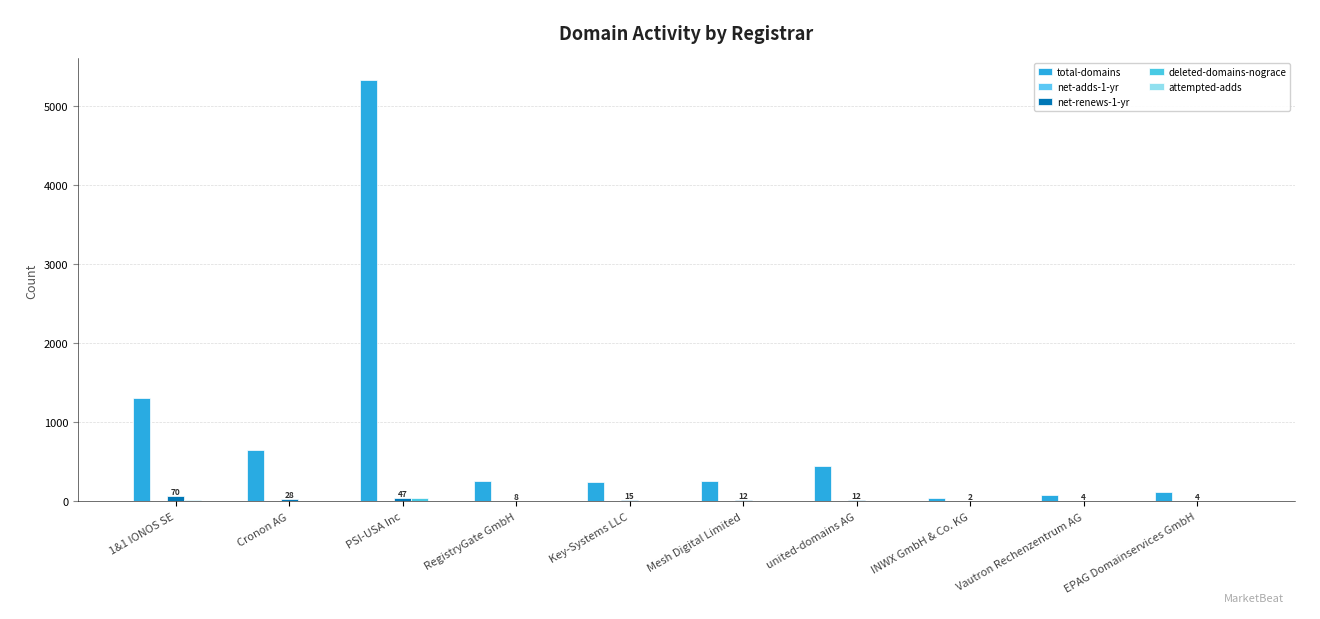

Count the number of categories in the chart.

10